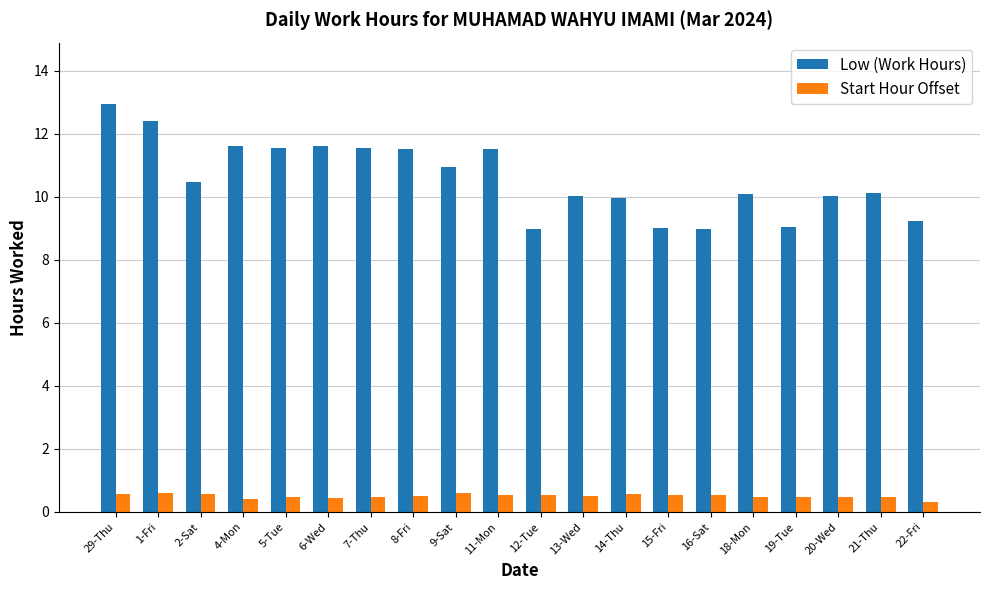

How many Start Hour Offset values are between 0 and 1?

20